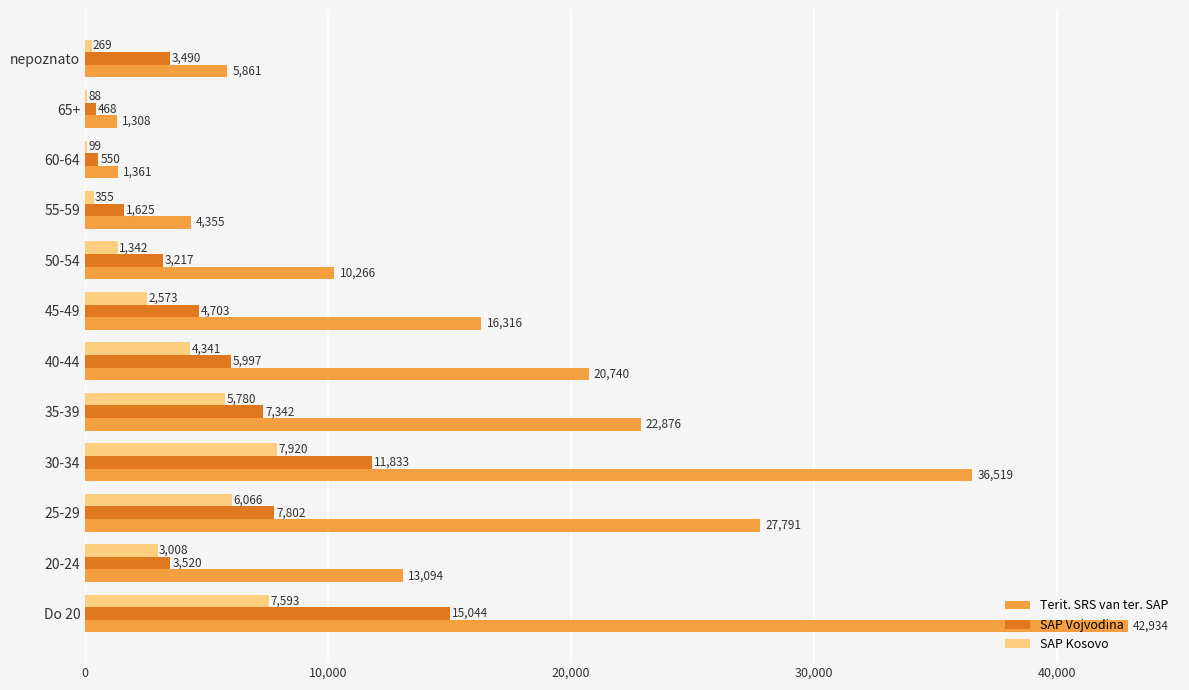

The value of SAP Kosovo at nepoznato is 269. True or false?

True